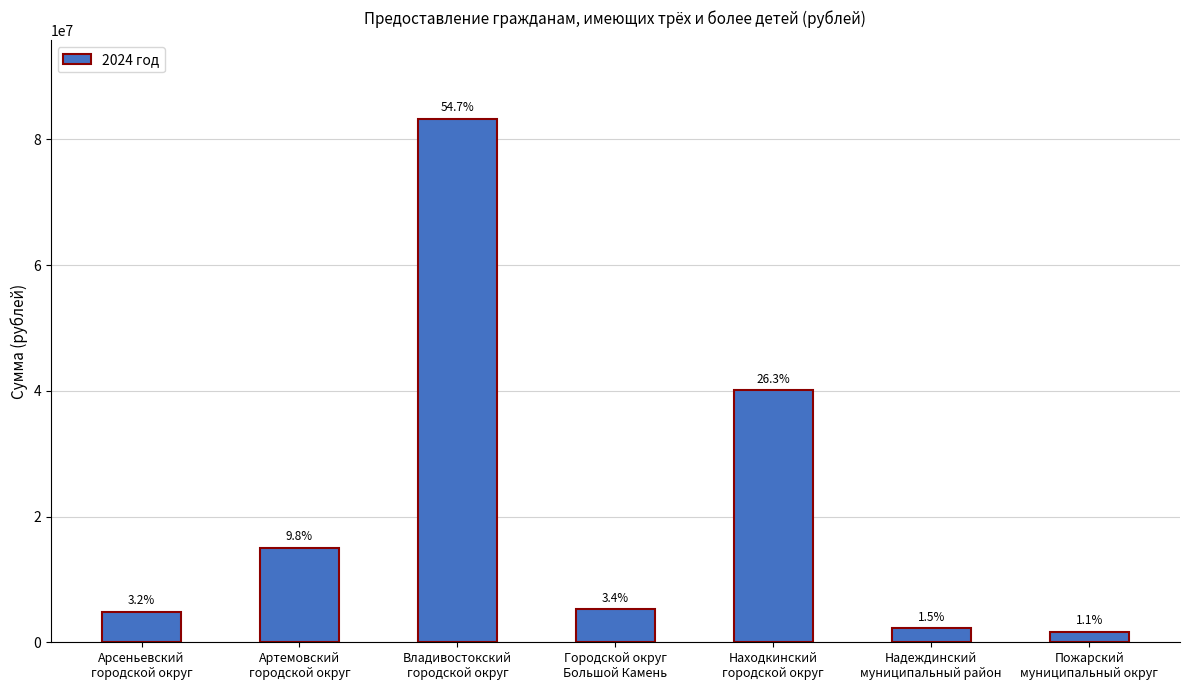

Reading left to right, what are all the values shown in this chart?

Арсеньевский
городской округ=4895670.0	Артемовский
городской округ=14969892.0	Владивостокский
городской округ=83276000.0	Городской округ
Большой Камень=5227834.5	Находкинский
городской округ=40084919.0	Надеждинский
муниципальный район=2210000.0	Пожарский
муниципальный округ=1648000.0